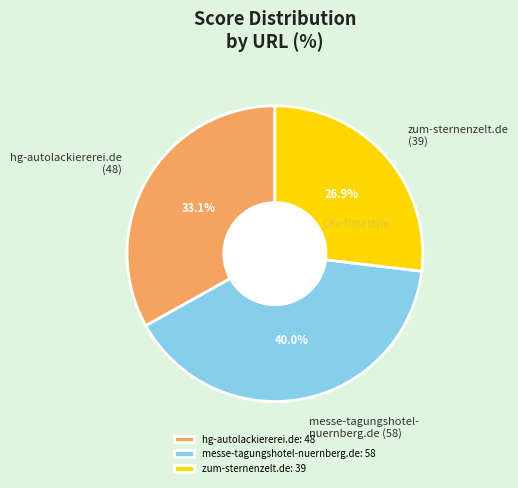

Do zum-sternenzelt.de and hg-autolackiererei.de together represent more than half of the pie?

Yes